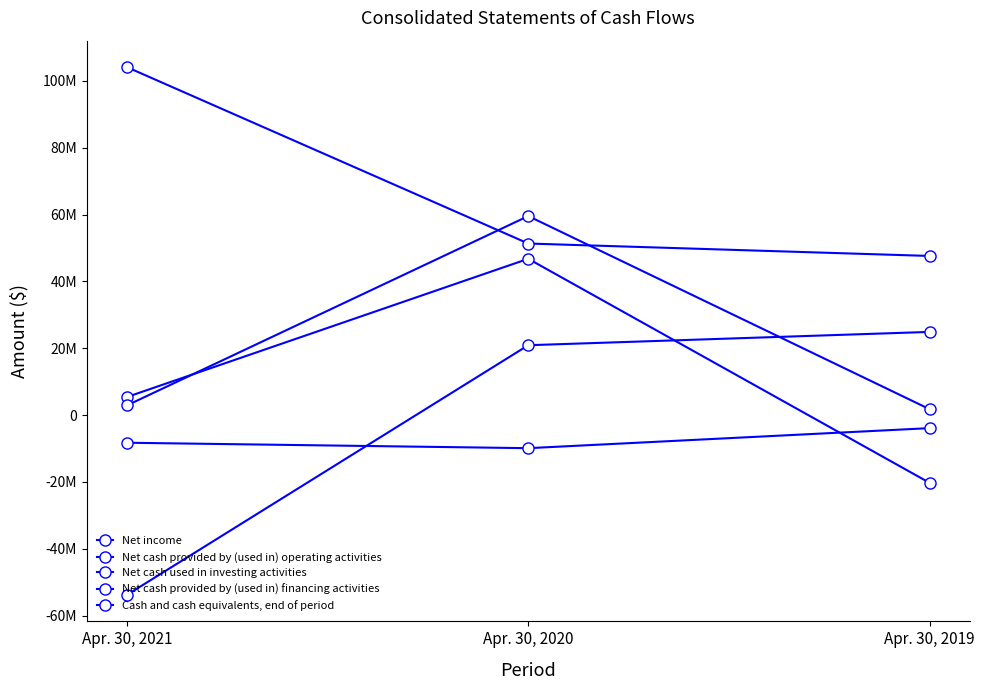

Where is Net cash provided by (used in) operating activities nearest to the value -14455000?

Apr. 30, 2020